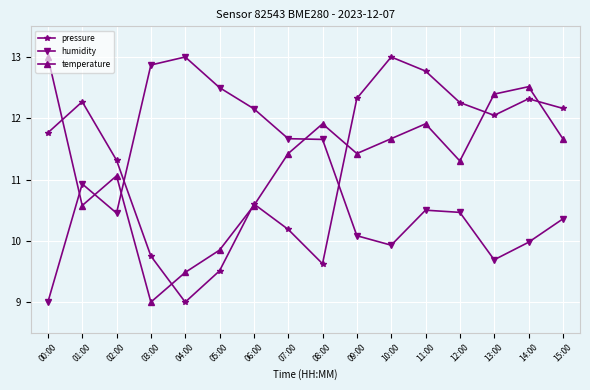

True or false: temperature and pressure cross at least once.

True